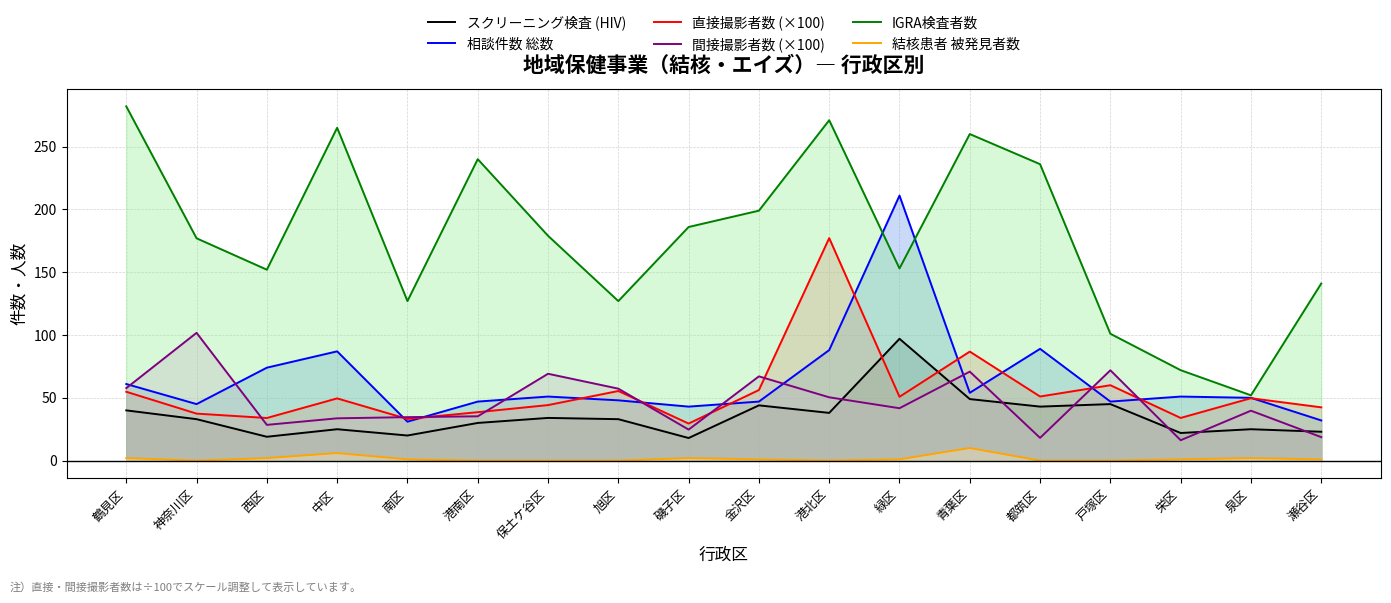

List the series in order of their peak value, lowest first.

結核患者 被発見者数, スクリーニング検査 (HIV), 間接撮影者数 (×100), 直接撮影者数 (×100), 相談件数 総数, IGRA検査者数